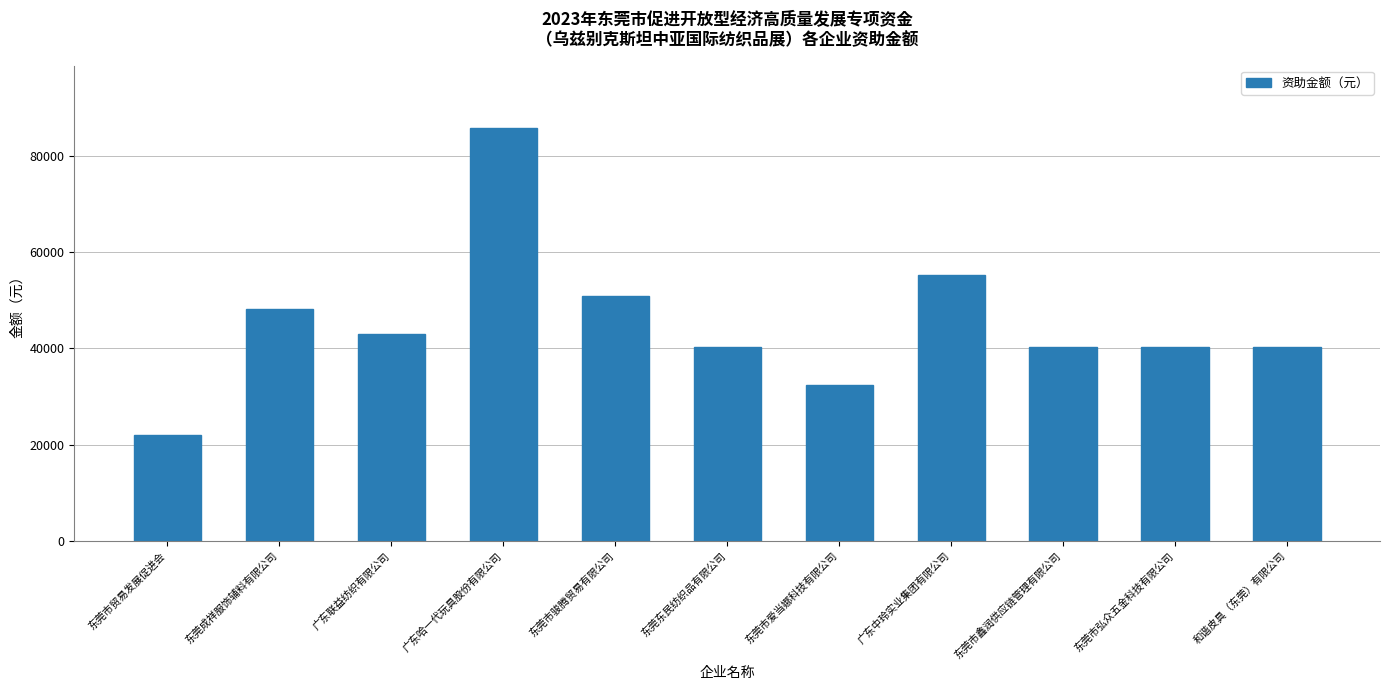

What is the approximate value at 广东哈一代玩具股份有限公司?

85920.0